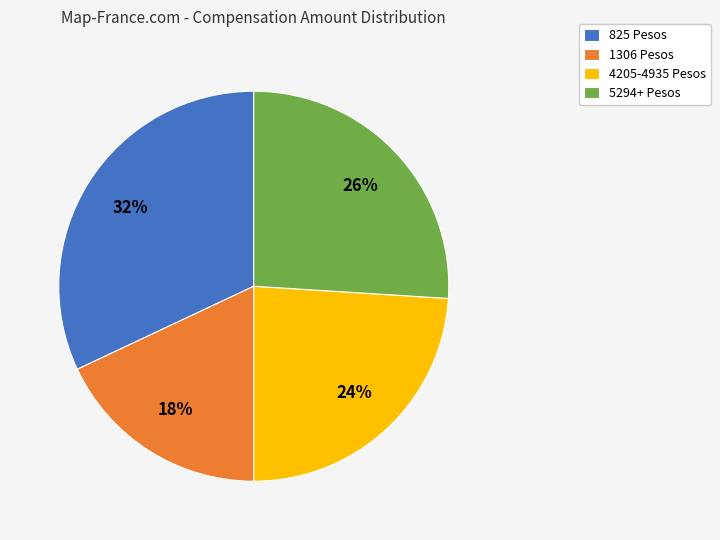

Which category has the smallest portion of the pie?

1306 Pesos